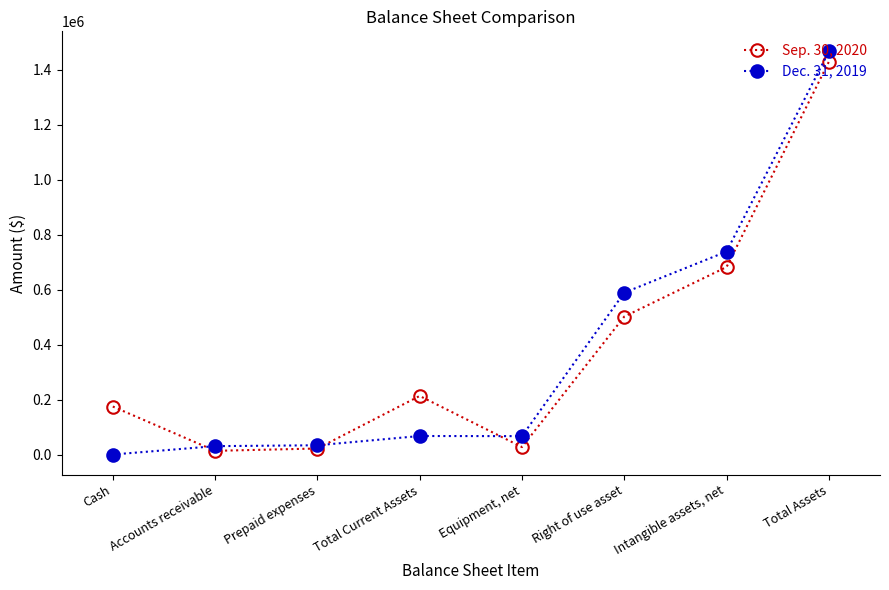

What is the value of the Dec. 31, 2019 point at the 4th from the left?

68863